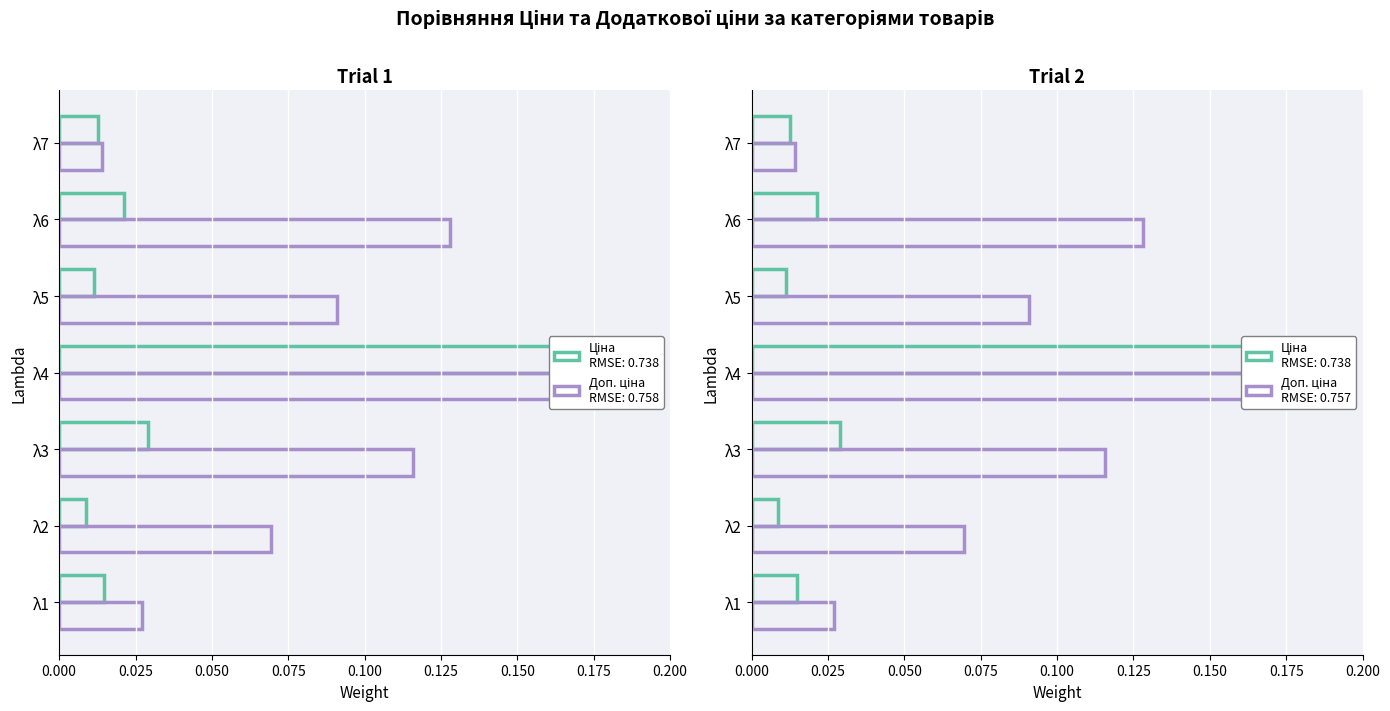

True or false: Ціна has a value of 0.0 at λ2.

False